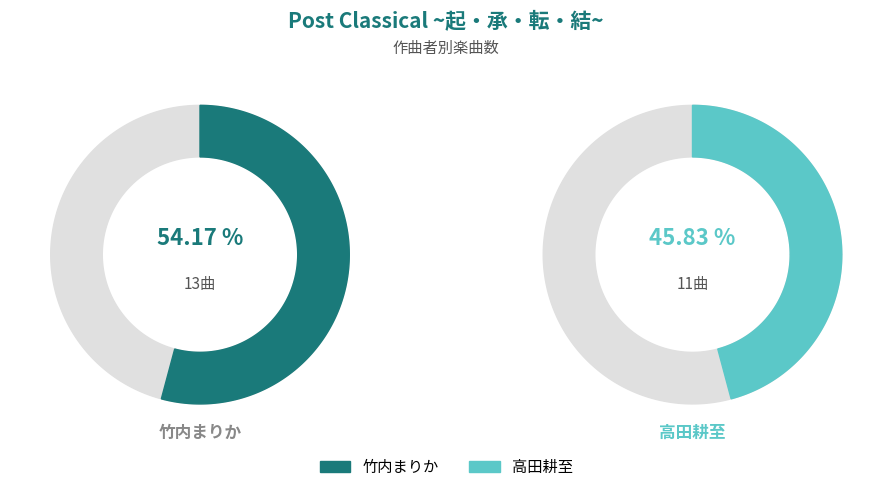

What is the total percentage of 高田耕至 and 竹内まりか?

100.0%